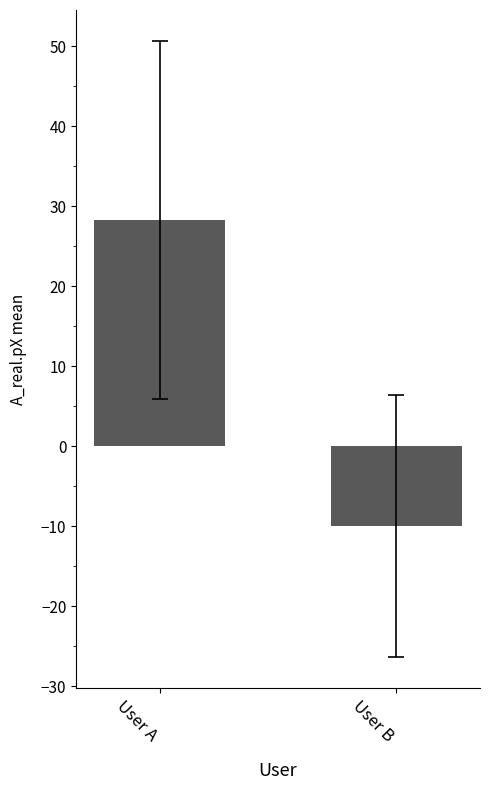

Reading right to left, extract all data points from this chart.

User B=-10.0	User A=28.3